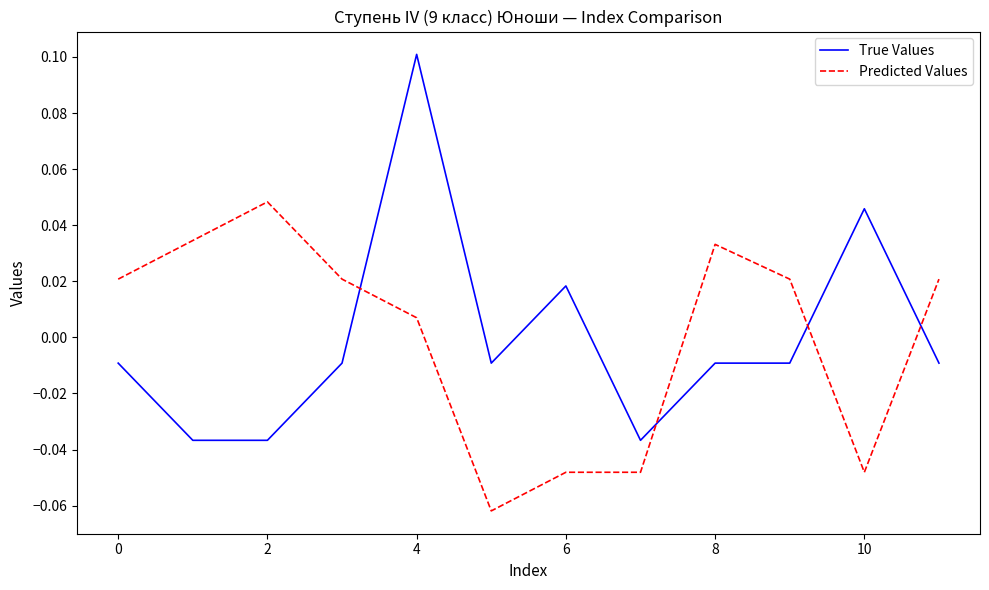

Rank the series by their maximum value, from lowest to highest.

Predicted Values, True Values